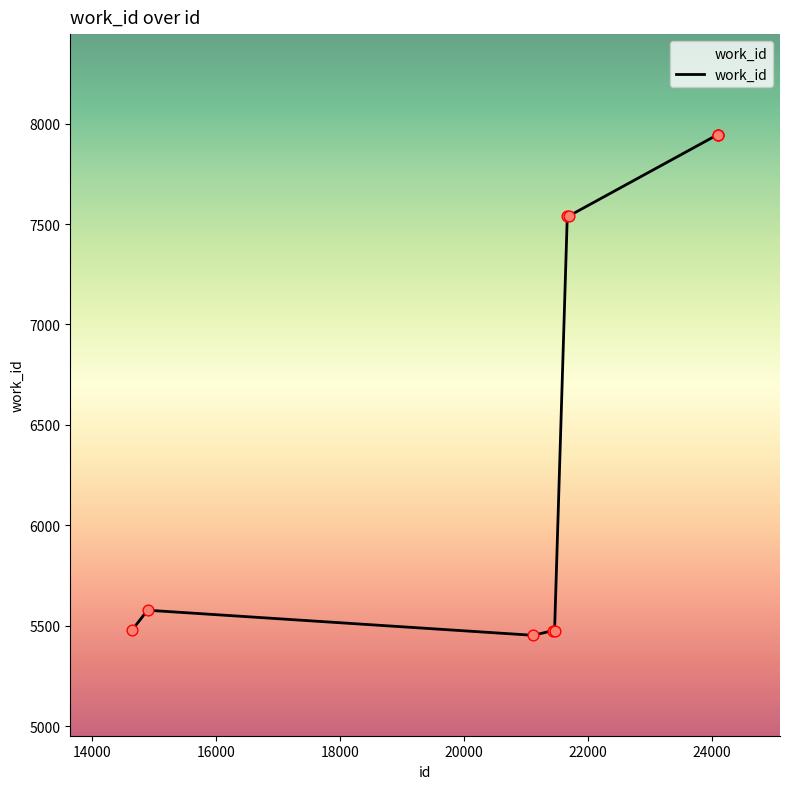

What is the maximum value shown in the chart?

7946